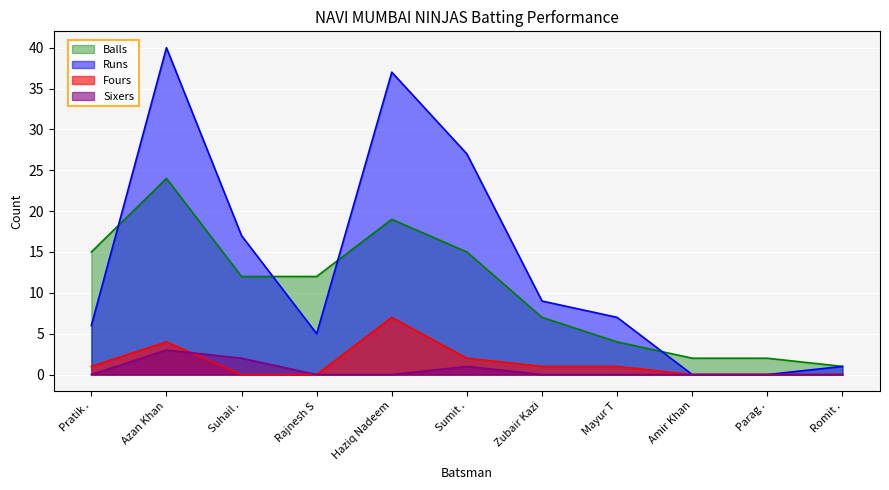

Which label corresponds to the largest value in the chart?

Azan Khan